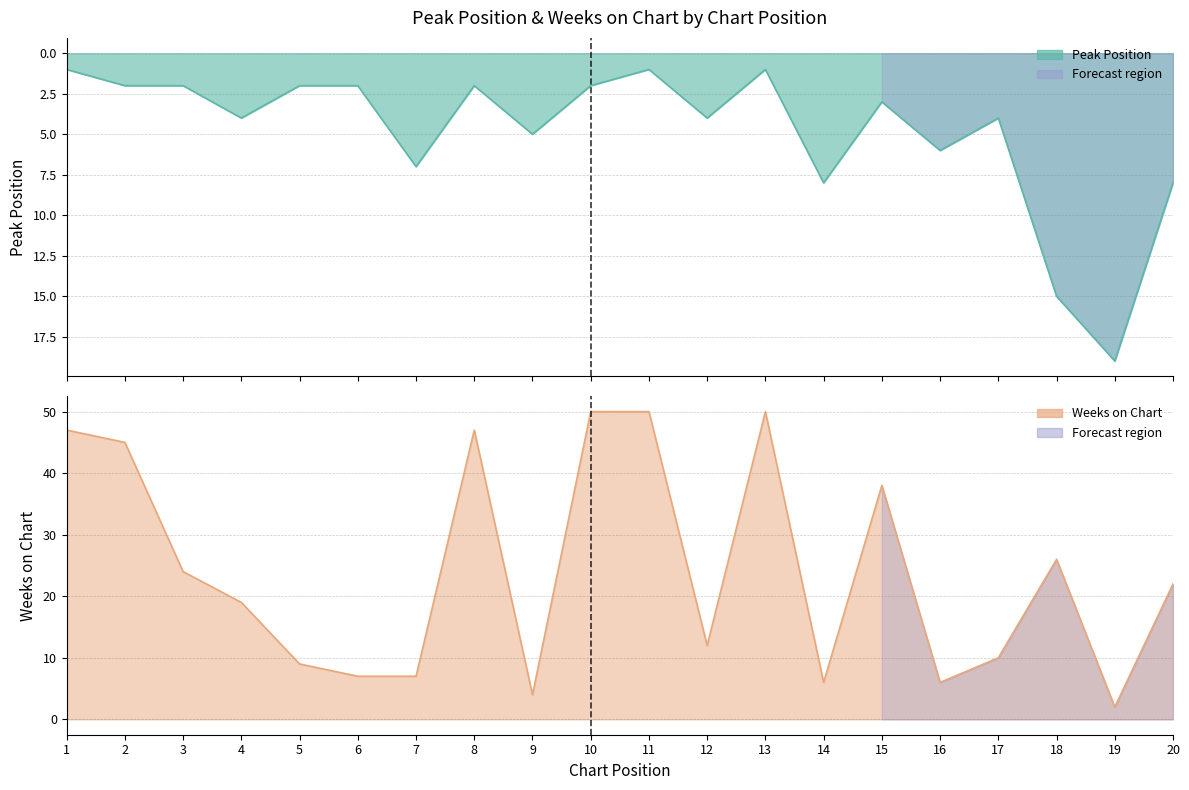

Where is Weeks on Chart nearest to the value 26?

18